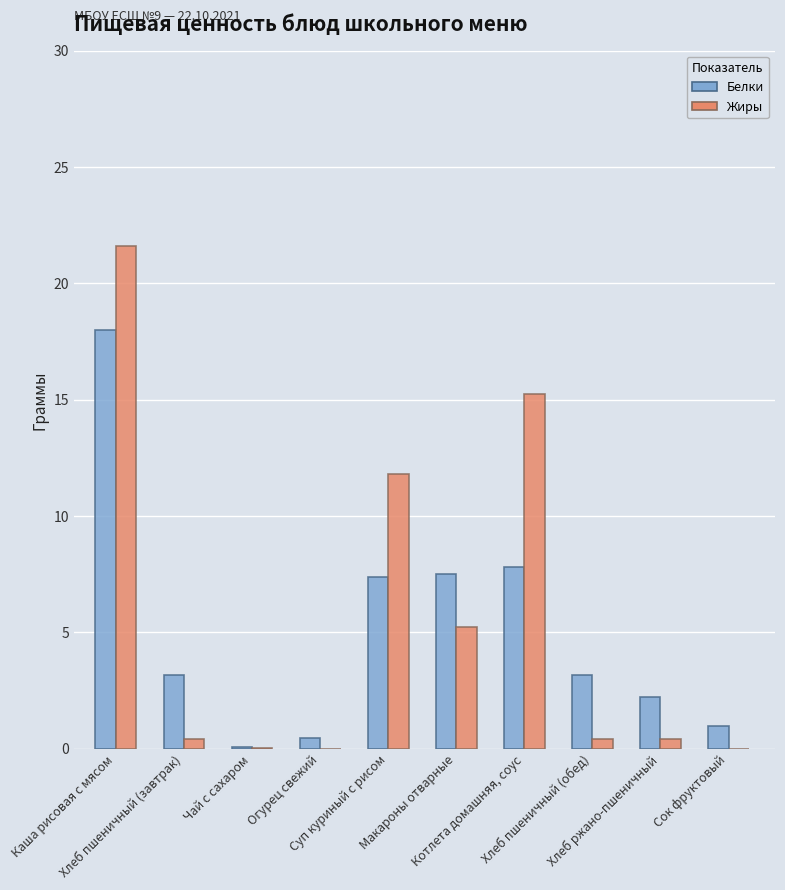

Rank the series by their average value, from highest to lowest.

Жиры, Белки